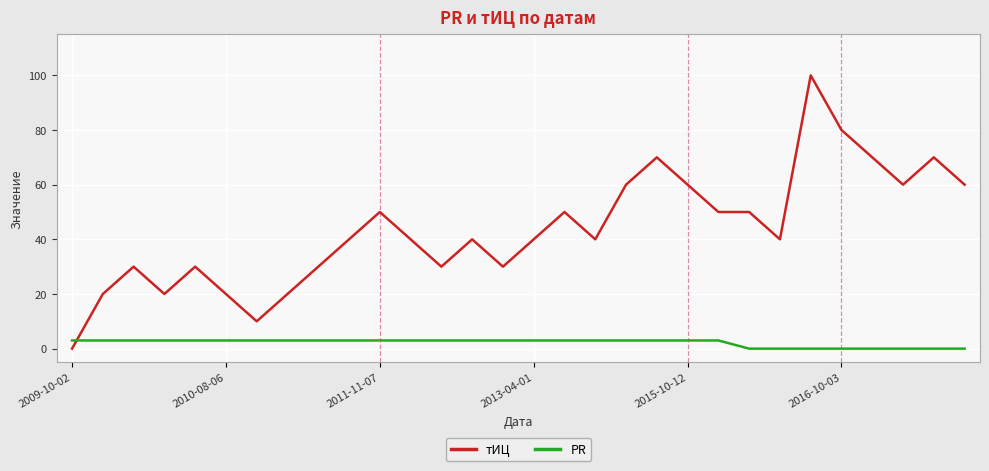

List the series in order of their overall mean, lowest first.

PR, тИЦ